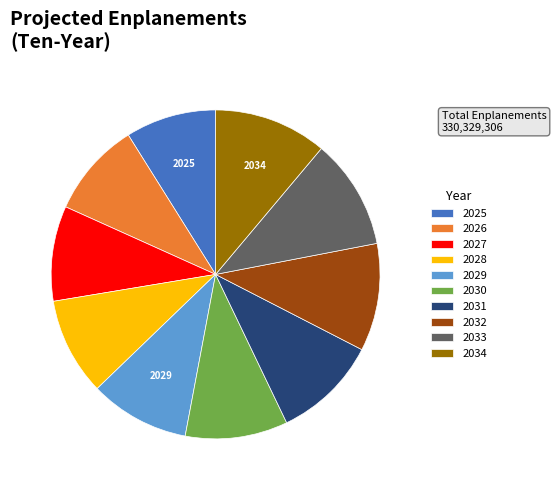

Combined, do 2032 and 2031 account for over 50%?

No